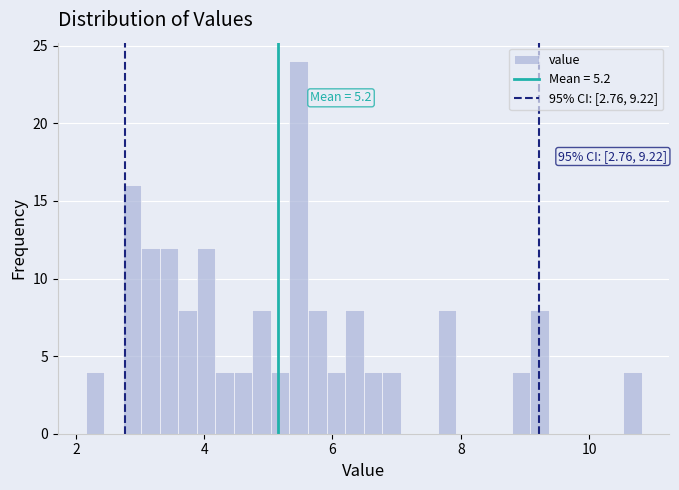

Around what value on the x-axis is the tallest bar? Give the approximate position of its centre, as read against the axis.

5.4